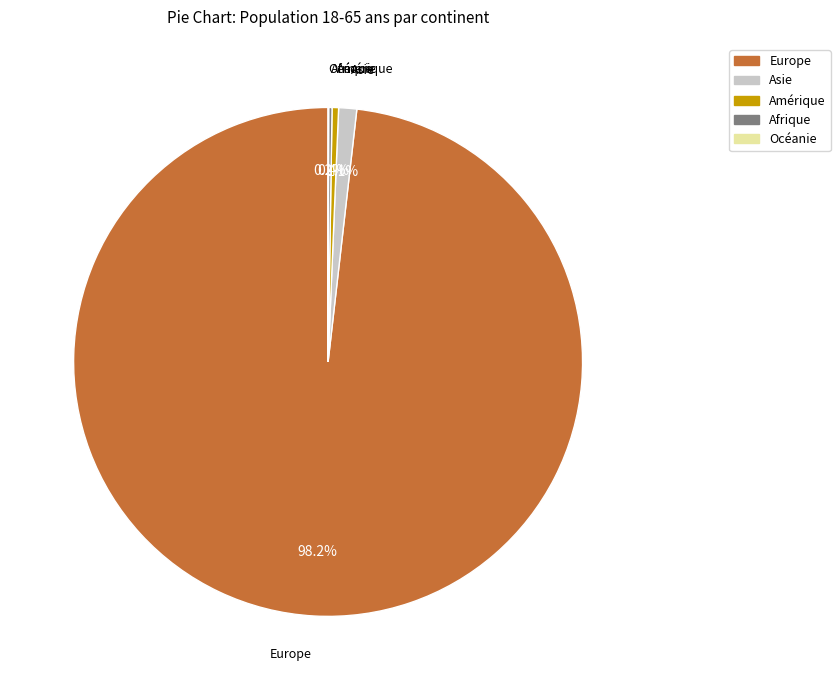

What is the majority slice?

Europe